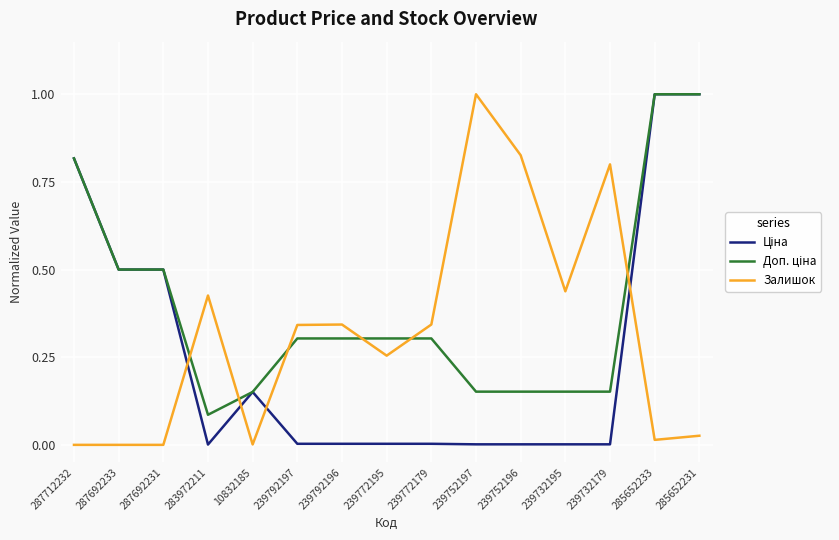

Which series changed the most between 239772179 and 239752197?

Залишок